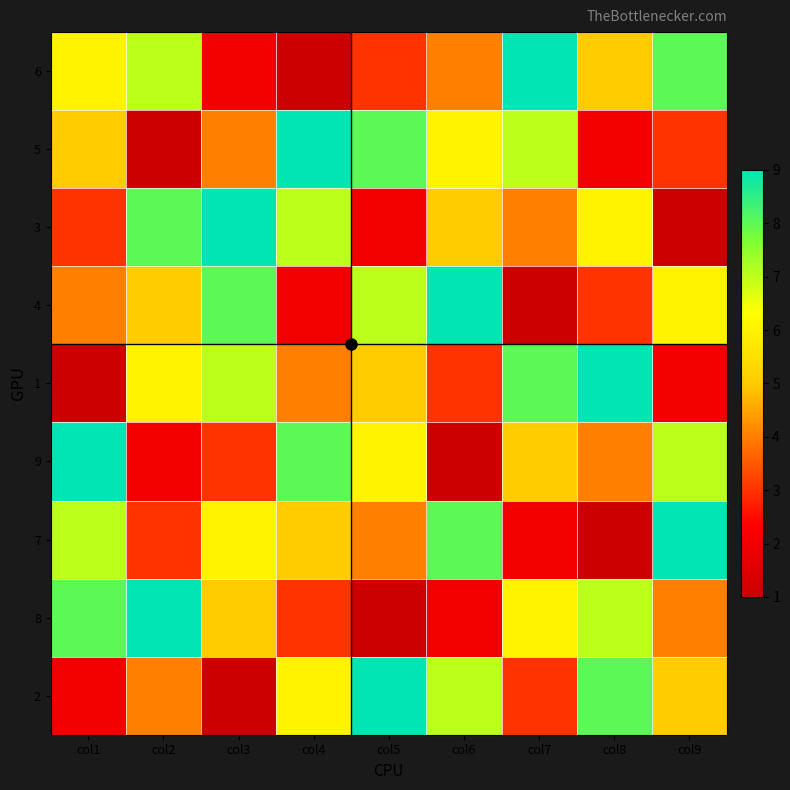

List the series in order of their peak value, highest first.

6, 5, 3, 4, 1, 9, 7, 8, 2